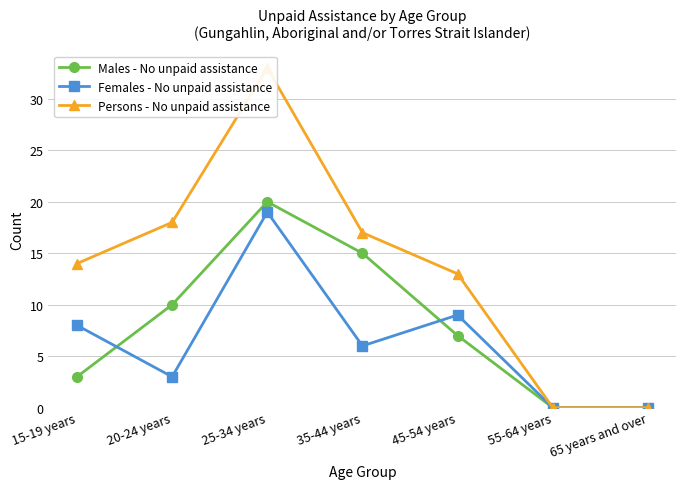

The value of Females - No unpaid assistance at 35-44 years is 3. True or false?

False